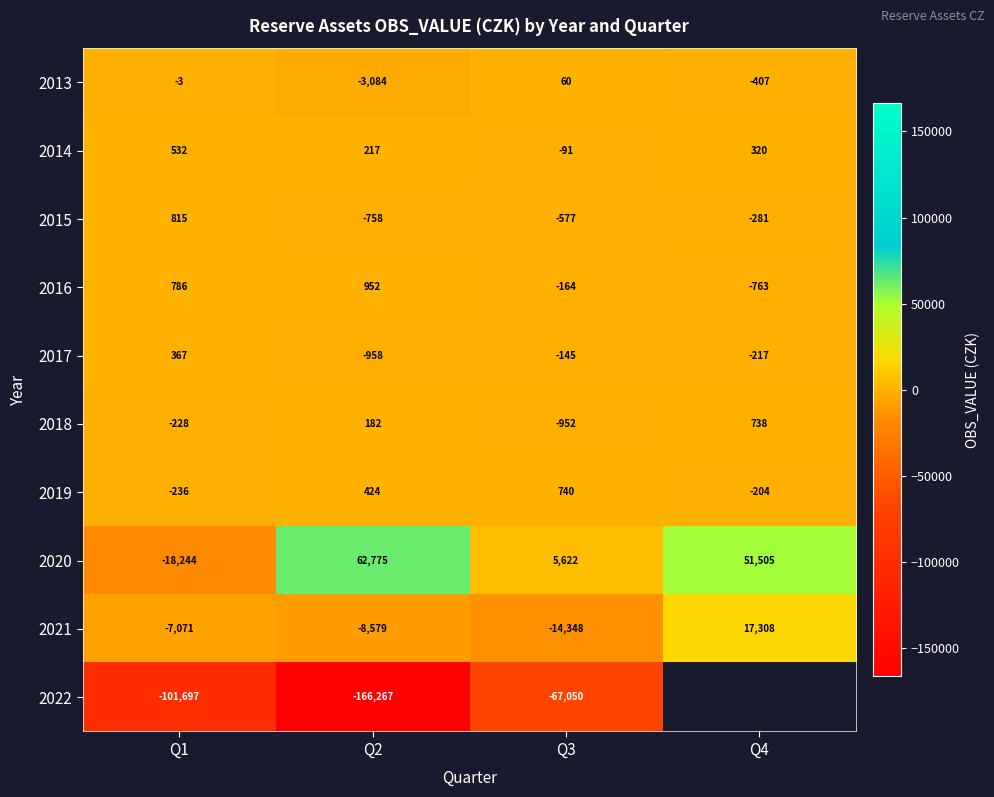

Which label corresponds to the largest value in the chart?

Q2